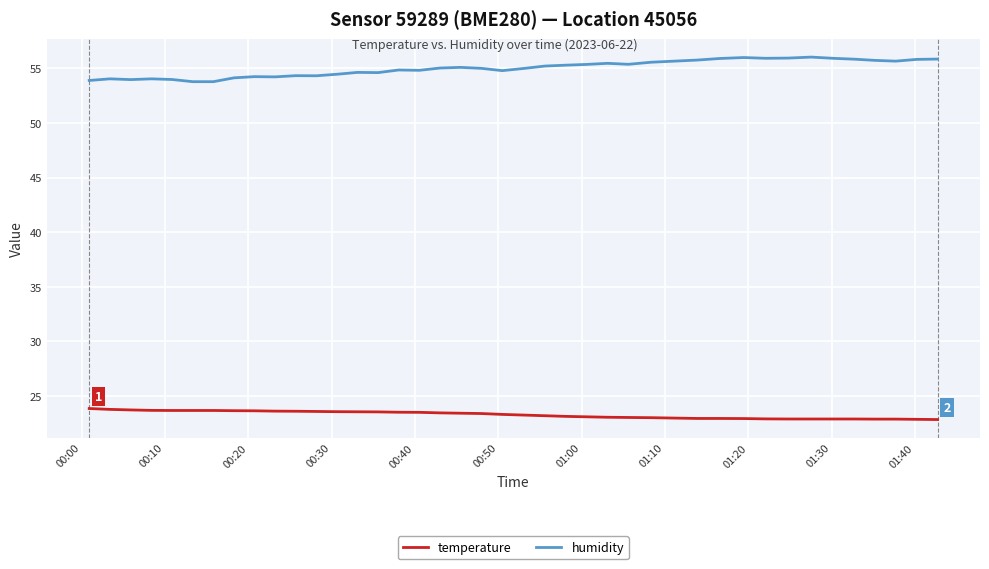

List the series in order of their overall mean, highest first.

humidity, temperature